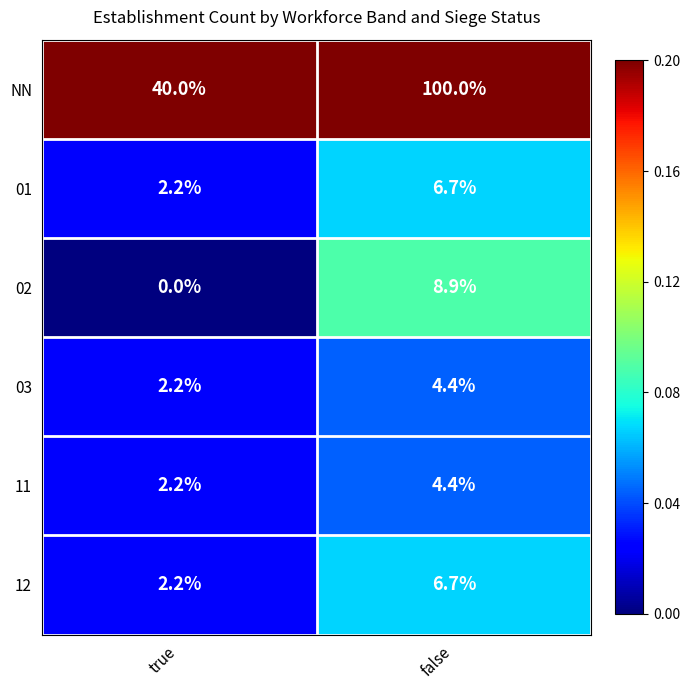

Reading right to left, list all the values displayed in this chart.

NN: false=100.0	true=40.0
01: false=6.7	true=2.2
02: false=8.9	true=0.0
03: false=4.4	true=2.2
11: false=4.4	true=2.2
12: false=6.7	true=2.2